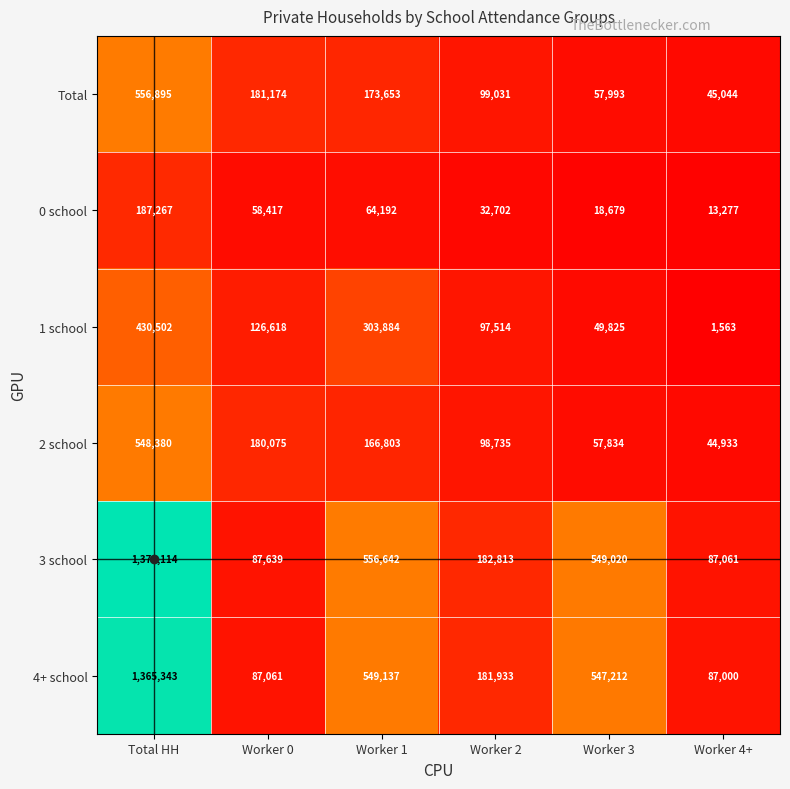

At which category does the chart reach its minimum across all series?

Worker 4+